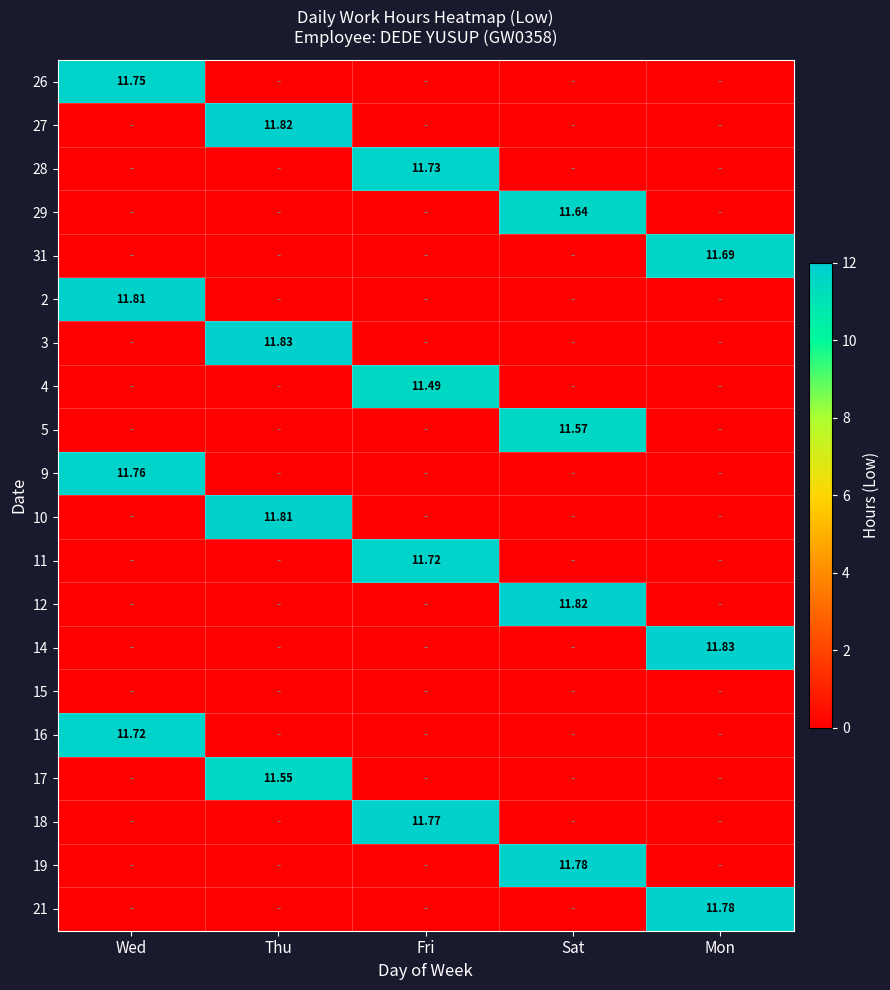

What is the greatest value displayed?

11.8